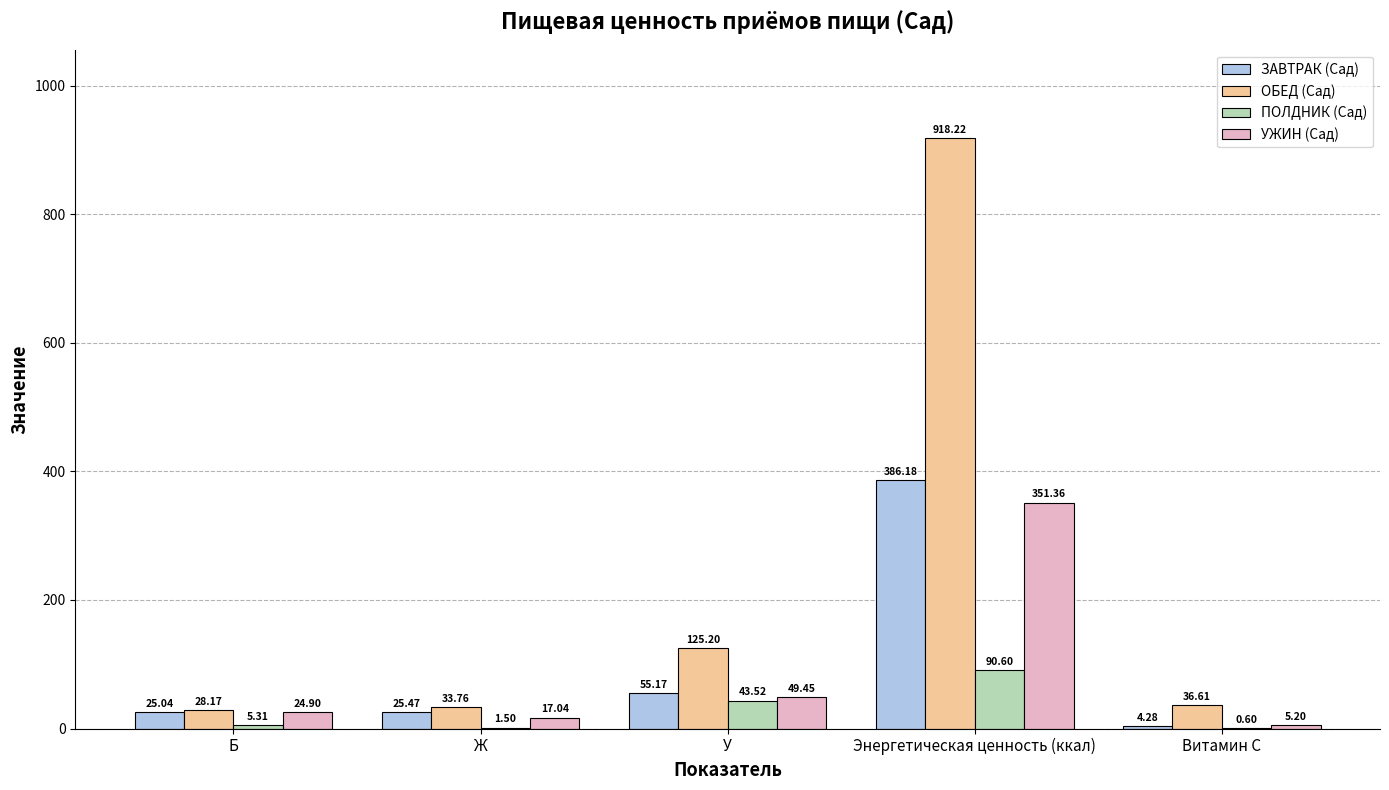

What is the sum of all ЗАВТРАК (Сад) values?

496.1